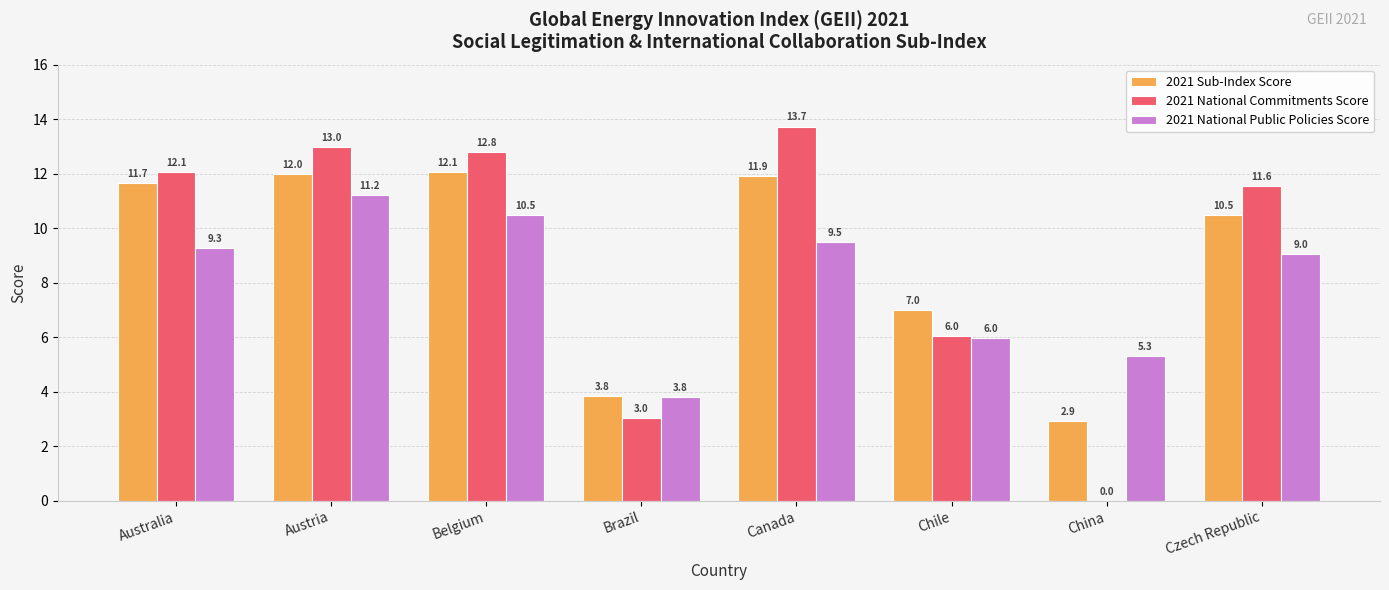

Which series has the largest total across all categories?

2021 National Commitments Score